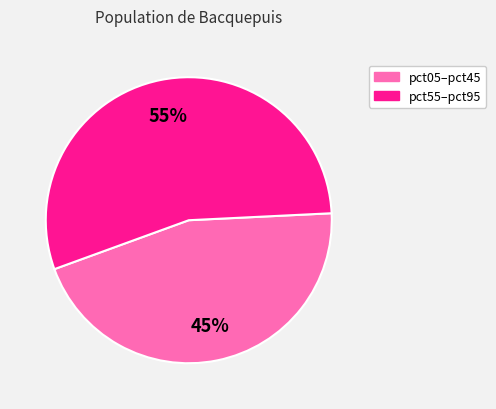

To the nearest percent, what is the difference between the largest and smallest slice percentages?

10%